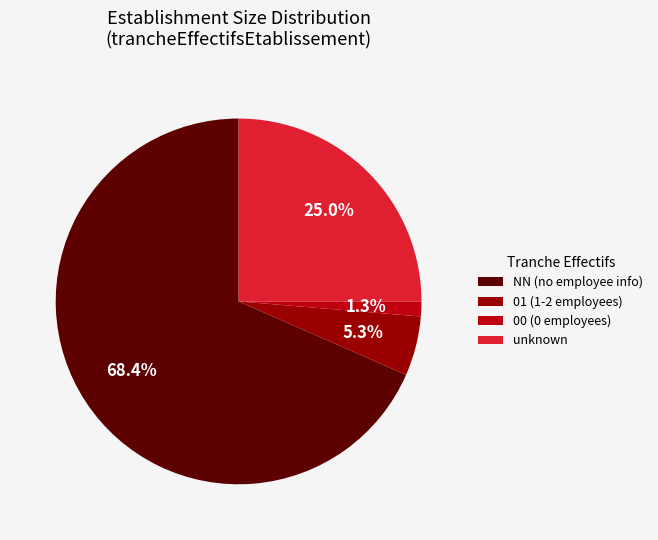

Between NN (no employee info) and unknown, which is larger?

NN (no employee info)